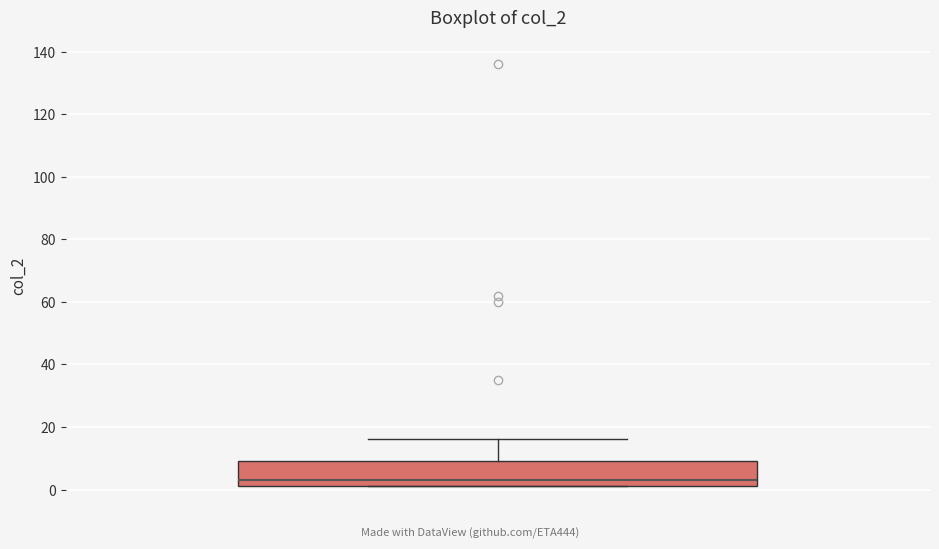

Read this box plot against the y-axis: the position of the median line, the range covered by the box, and the ends of both whiskers. The values are not printed on the chart, so give them approximately, as read against the axis.

median 4, box 2 to 10, whiskers 2 to 16